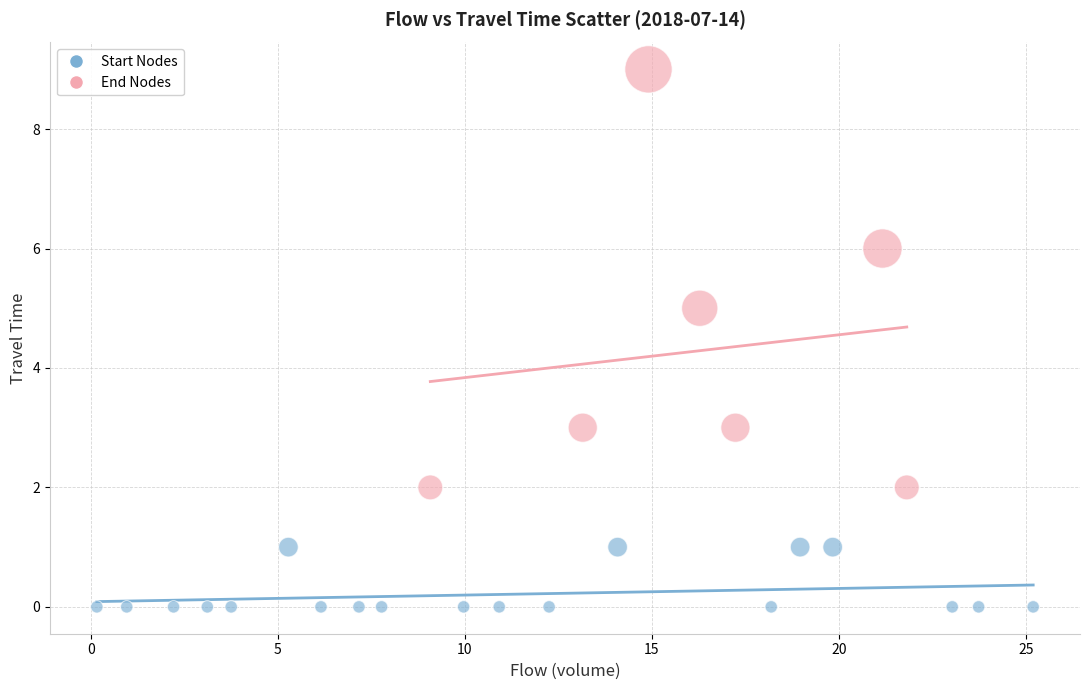

What are all the series names shown in the legend?

Start Nodes, End Nodes